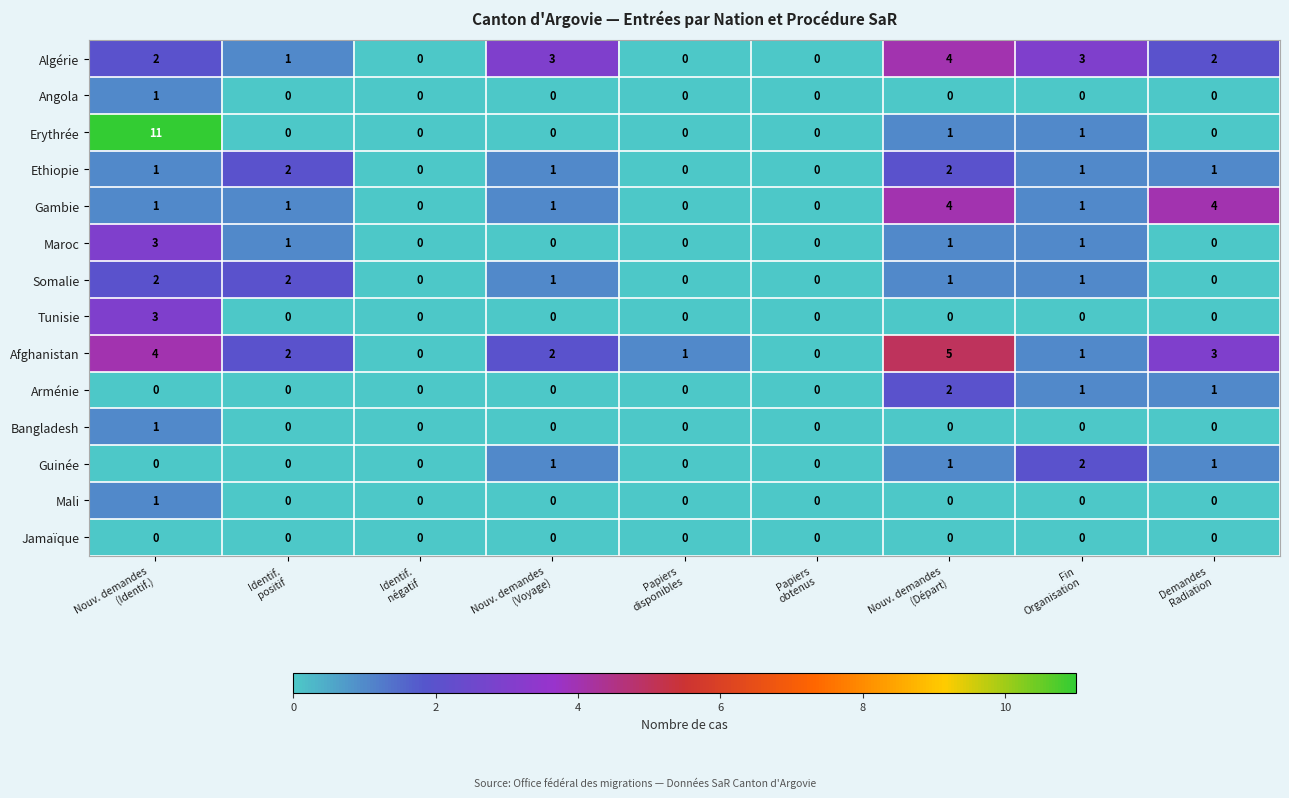

Which series has the largest total across all categories?

Afghanistan